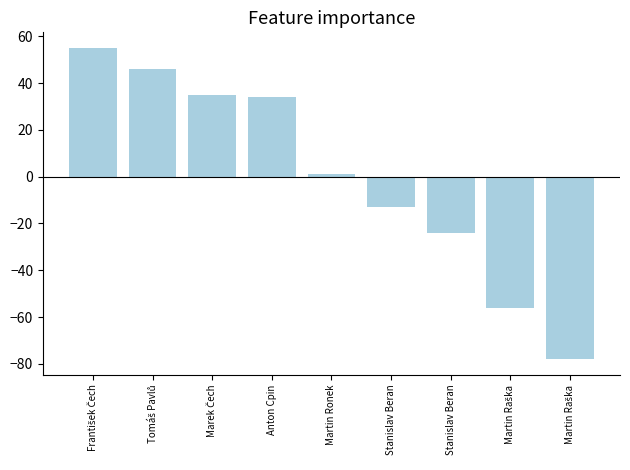

Are the bars horizontal?

No